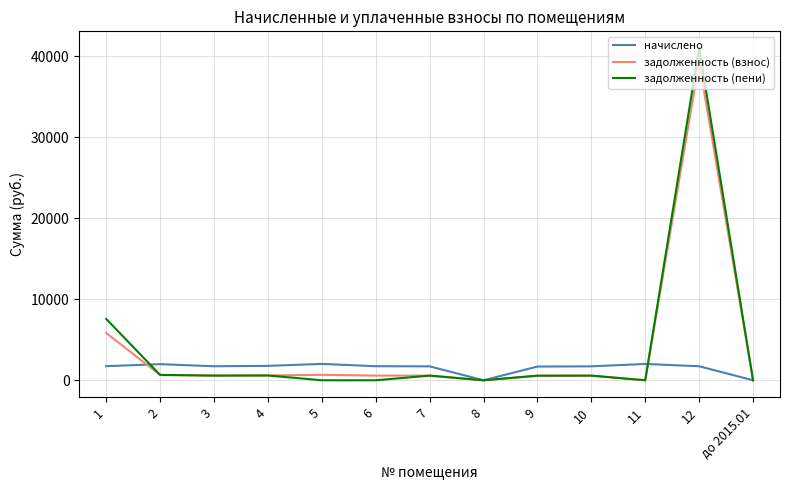

Which series has the largest range (max minus min)?

задолженность (пени)